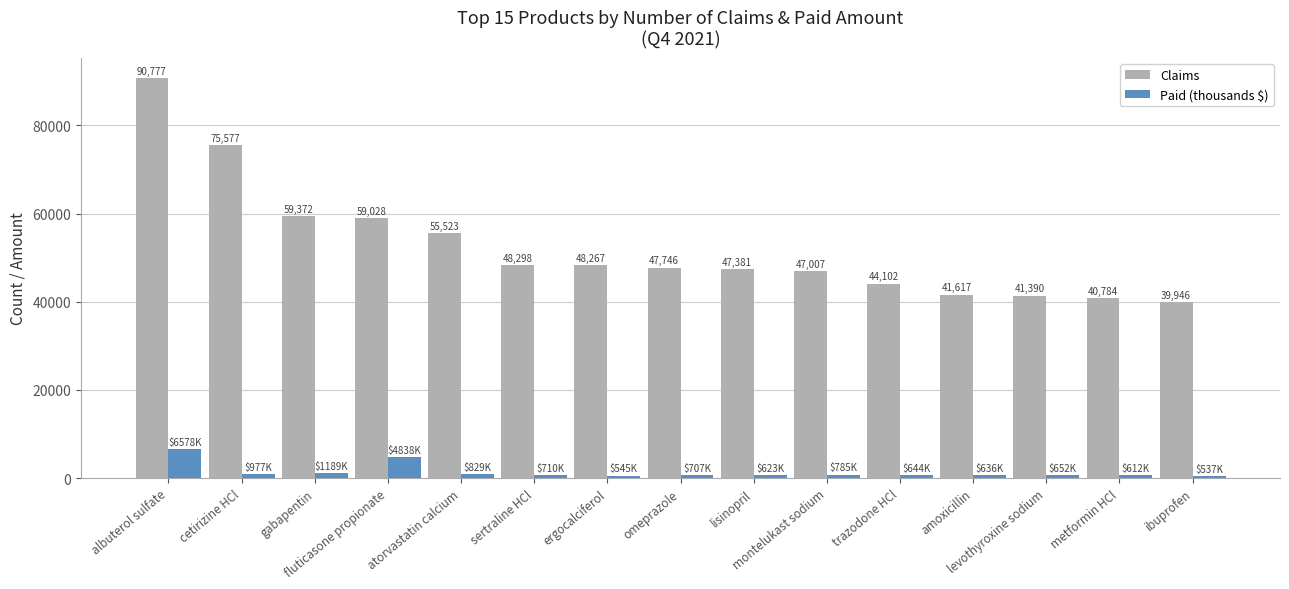

Is the value of Claims at ergocalciferol greater than the value of Paid (thousands $) at trazodone HCl?

Yes